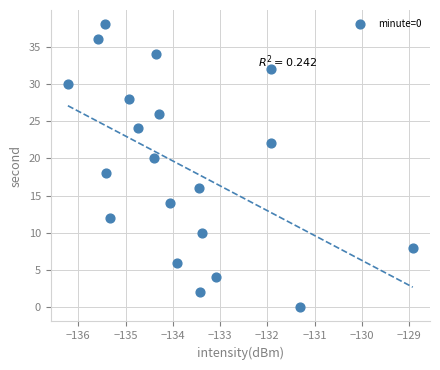

What is the range of Y values (max minus min)?

38